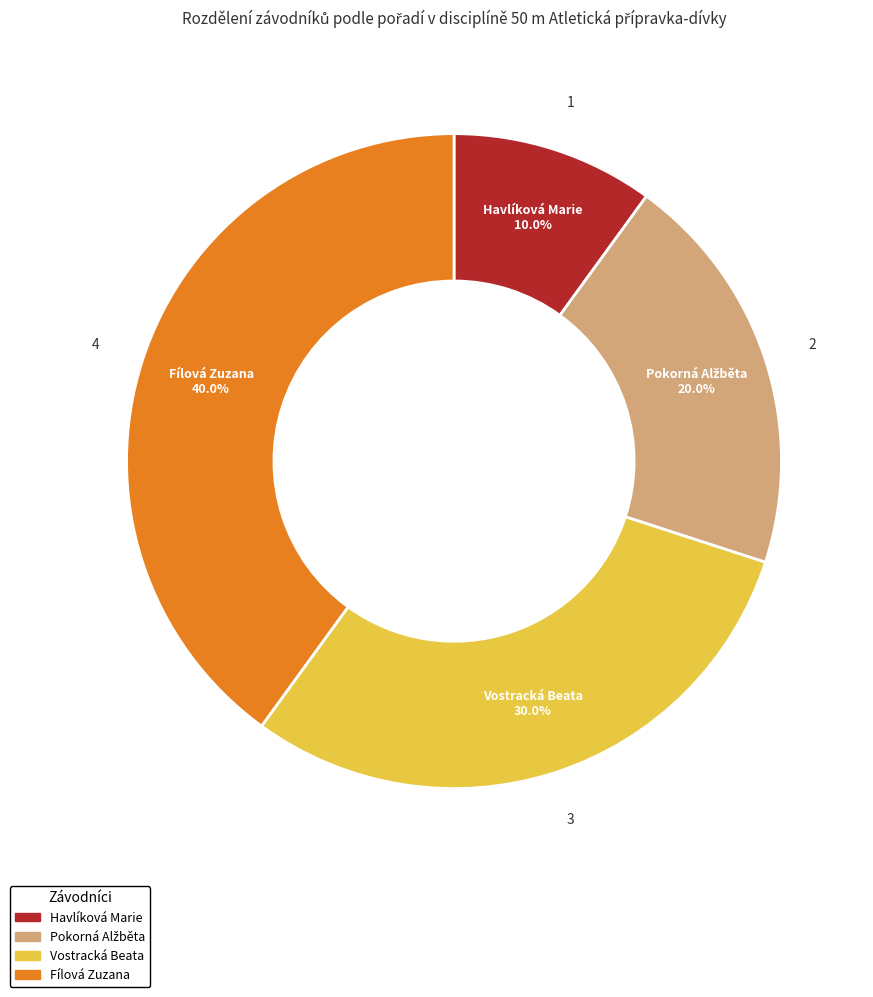

Which category has the biggest portion of the pie?

Fílová Zuzana